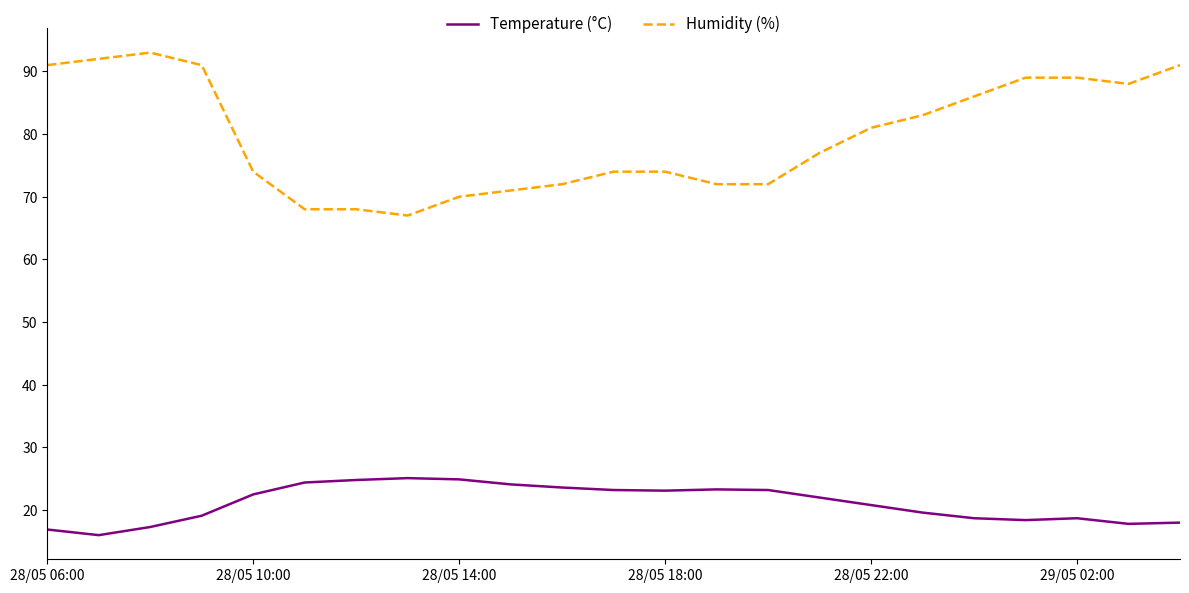

True or false: Humidity (%) and Temperature (°C) cross at least once.

False